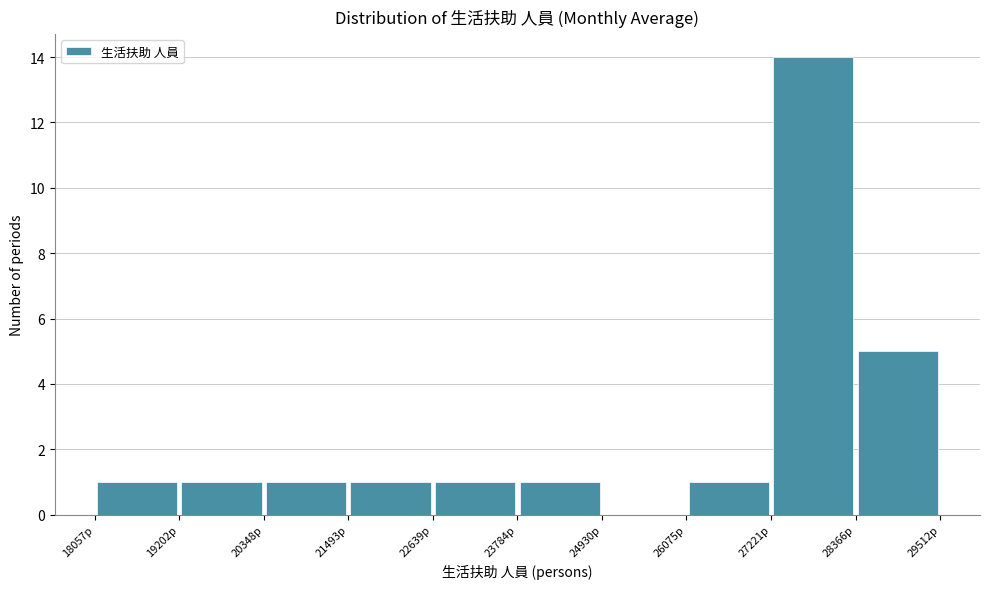

Reading left to right, list every bar in this chart as the range it spans on the x-axis followed by its height. Neither the bar edges nor the heights are printed on the chart, so give them approximately, as read against the axes.

18000 to 19200: 1
19200 to 20400: 1
20400 to 21400: 1
21400 to 22600: 1
22600 to 23800: 1
23800 to 25000: 1
25000 to 26000: 0
26000 to 27200: 1
27200 to 28400: 14
28400 to 29600: 5